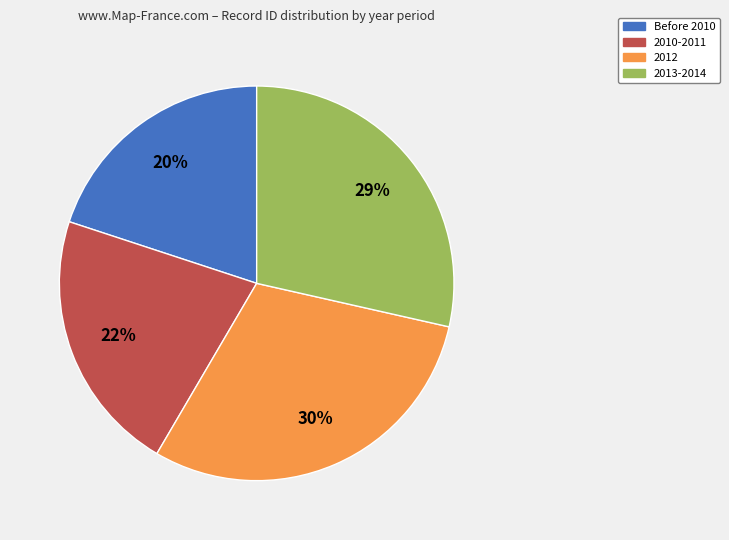

Is there any slice that represents more than half of the pie?

No